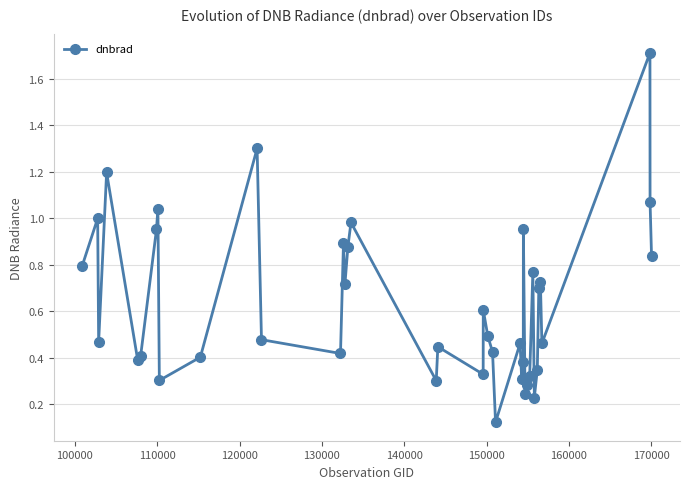

What is the difference between the maximum and second lowest values?

1.5